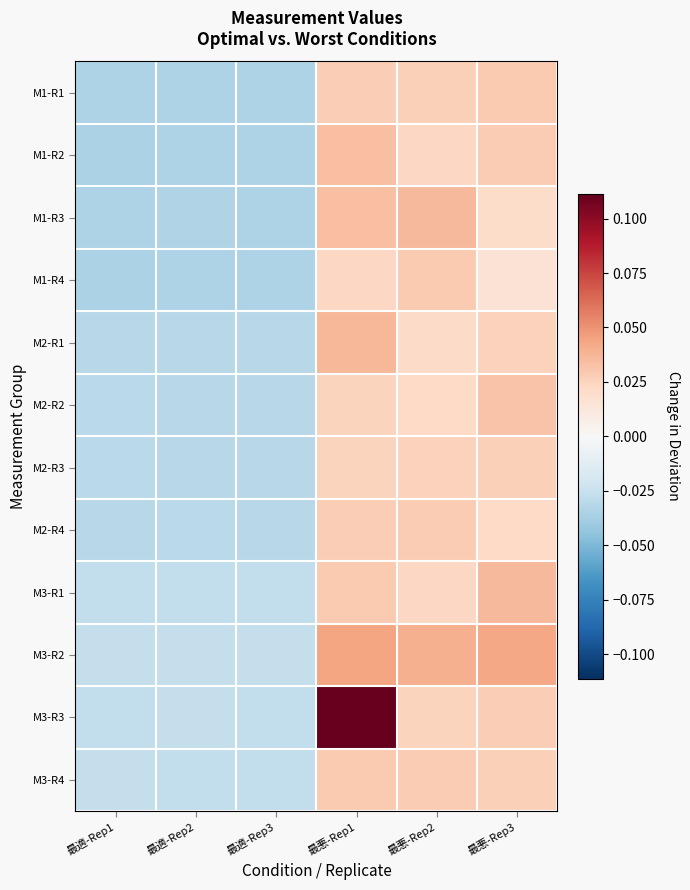

Reading left to right, transcribe all the data shown in this chart.

M1-R1: 最適-Rep1=-0.0	最適-Rep2=-0.0	最適-Rep3=-0.0	最悪-Rep1=0.0	最悪-Rep2=0.0	最悪-Rep3=0.0
M1-R2: 最適-Rep1=-0.0	最適-Rep2=-0.0	最適-Rep3=-0.0	最悪-Rep1=0.0	最悪-Rep2=0.0	最悪-Rep3=0.0
M1-R3: 最適-Rep1=-0.0	最適-Rep2=-0.0	最適-Rep3=-0.0	最悪-Rep1=0.0	最悪-Rep2=0.0	最悪-Rep3=0.0
M1-R4: 最適-Rep1=-0.0	最適-Rep2=-0.0	最適-Rep3=-0.0	最悪-Rep1=0.0	最悪-Rep2=0.0	最悪-Rep3=0.0
M2-R1: 最適-Rep1=-0.0	最適-Rep2=-0.0	最適-Rep3=-0.0	最悪-Rep1=0.0	最悪-Rep2=0.0	最悪-Rep3=0.0
M2-R2: 最適-Rep1=-0.0	最適-Rep2=-0.0	最適-Rep3=-0.0	最悪-Rep1=0.0	最悪-Rep2=0.0	最悪-Rep3=0.0
M2-R3: 最適-Rep1=-0.0	最適-Rep2=-0.0	最適-Rep3=-0.0	最悪-Rep1=0.0	最悪-Rep2=0.0	最悪-Rep3=0.0
M2-R4: 最適-Rep1=-0.0	最適-Rep2=-0.0	最適-Rep3=-0.0	最悪-Rep1=0.0	最悪-Rep2=0.0	最悪-Rep3=0.0
M3-R1: 最適-Rep1=-0.0	最適-Rep2=-0.0	最適-Rep3=-0.0	最悪-Rep1=0.0	最悪-Rep2=0.0	最悪-Rep3=0.0
M3-R2: 最適-Rep1=-0.0	最適-Rep2=-0.0	最適-Rep3=-0.0	最悪-Rep1=0.0	最悪-Rep2=0.0	最悪-Rep3=0.0
M3-R3: 最適-Rep1=-0.0	最適-Rep2=-0.0	最適-Rep3=-0.0	最悪-Rep1=0.1	最悪-Rep2=0.0	最悪-Rep3=0.0
M3-R4: 最適-Rep1=-0.0	最適-Rep2=-0.0	最適-Rep3=-0.0	最悪-Rep1=0.0	最悪-Rep2=0.0	最悪-Rep3=0.0